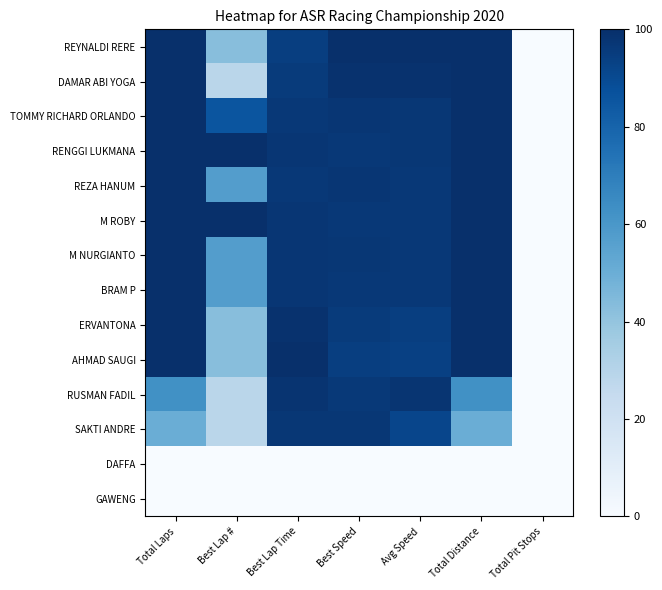

Which series changed the most between Total Laps and Best Speed?

SAKTI ANDRE